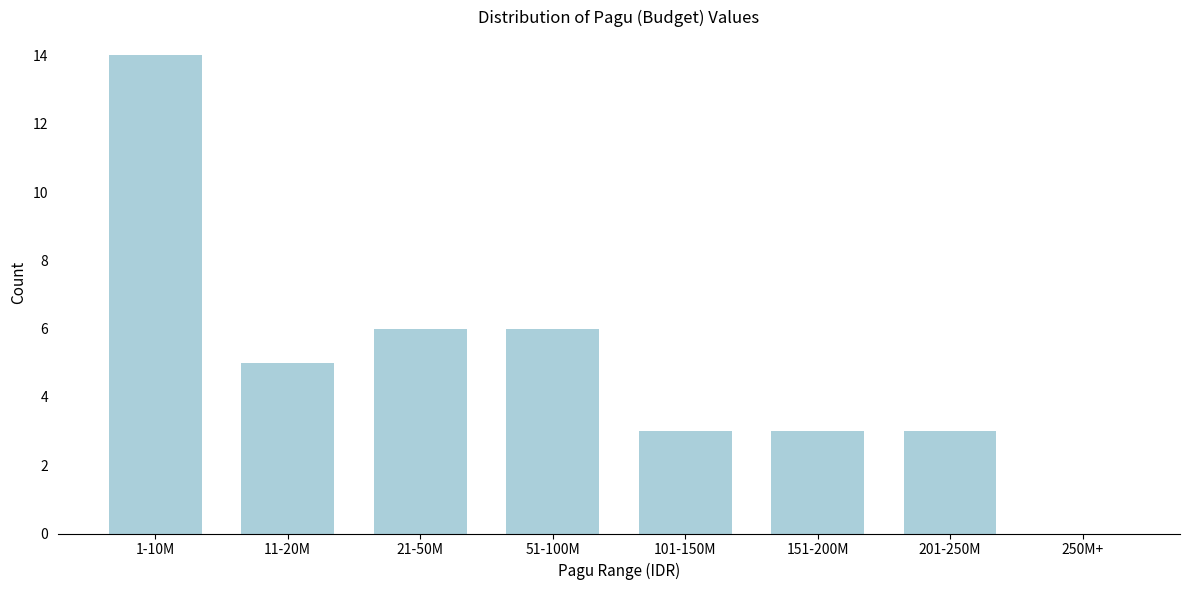

Reading right to left, what are all the values shown in this chart?

250M+=0	201-250M=3	151-200M=3	101-150M=3	51-100M=6	21-50M=6	11-20M=5	1-10M=14